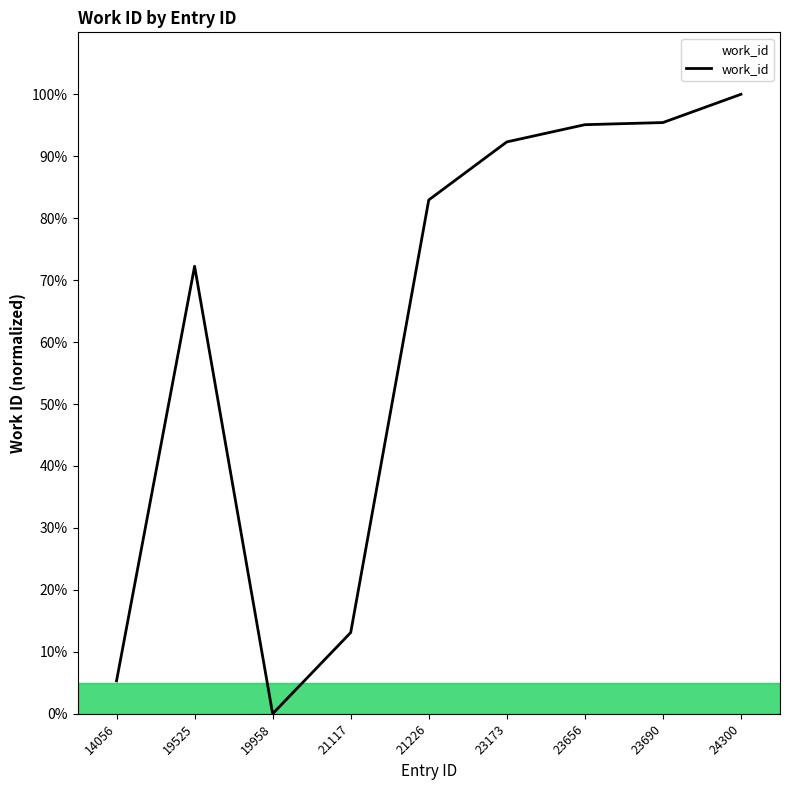

What is the approximate value at 19525?

72.2